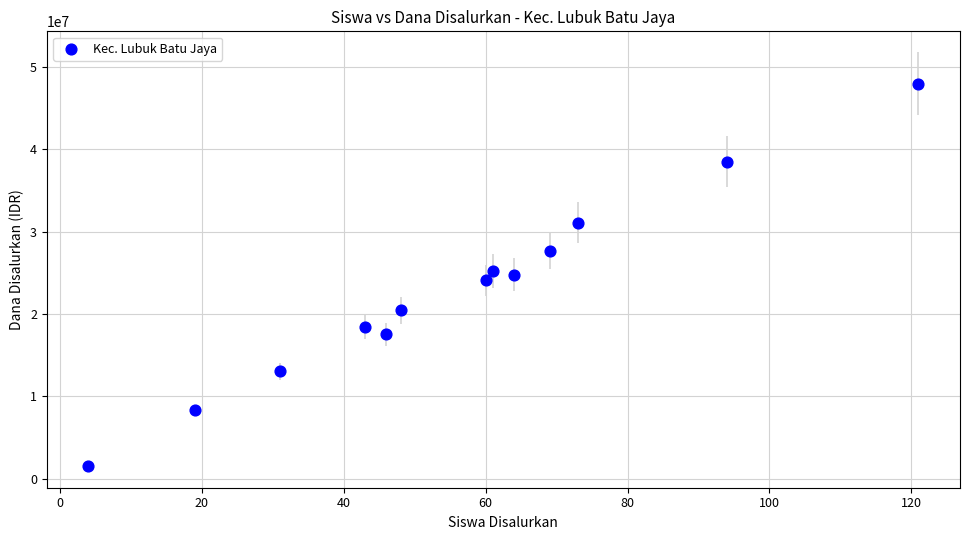

What is the range of X values (max minus min)?

117